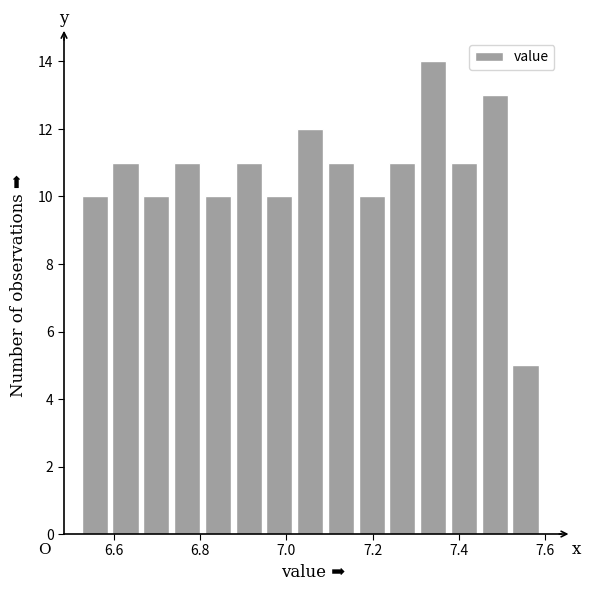

Around what value on the x-axis is the tallest bar? Give the approximate position of its centre, as read against the axis.

7.34